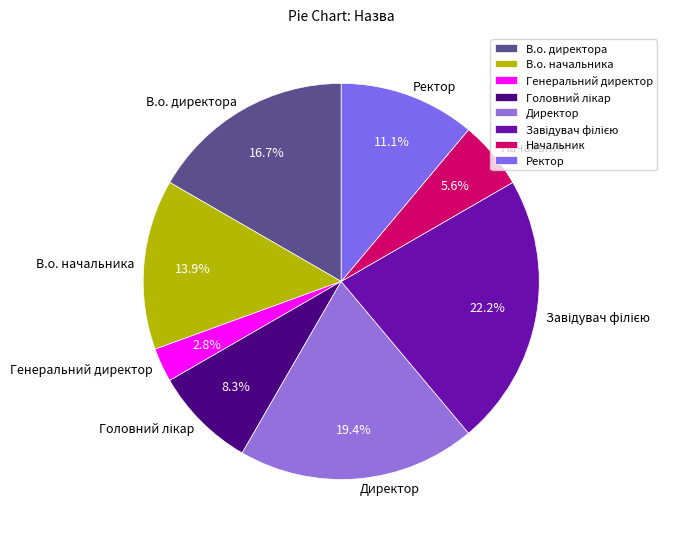

The Директор slice represents 14% of the pie. True or false?

False